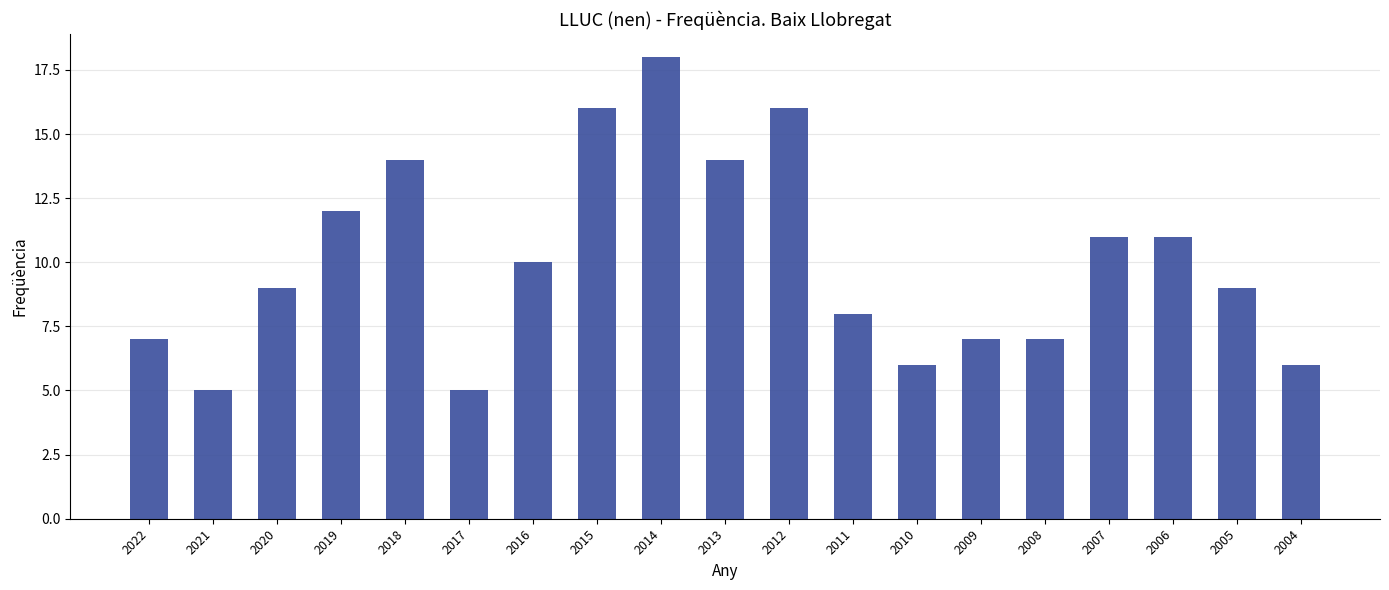

Reading right to left, list all the values displayed in this chart.

2004=6	2005=9	2006=11	2007=11	2008=7	2009=7	2010=6	2011=8	2012=16	2013=14	2014=18	2015=16	2016=10	2017=5	2018=14	2019=12	2020=9	2021=5	2022=7